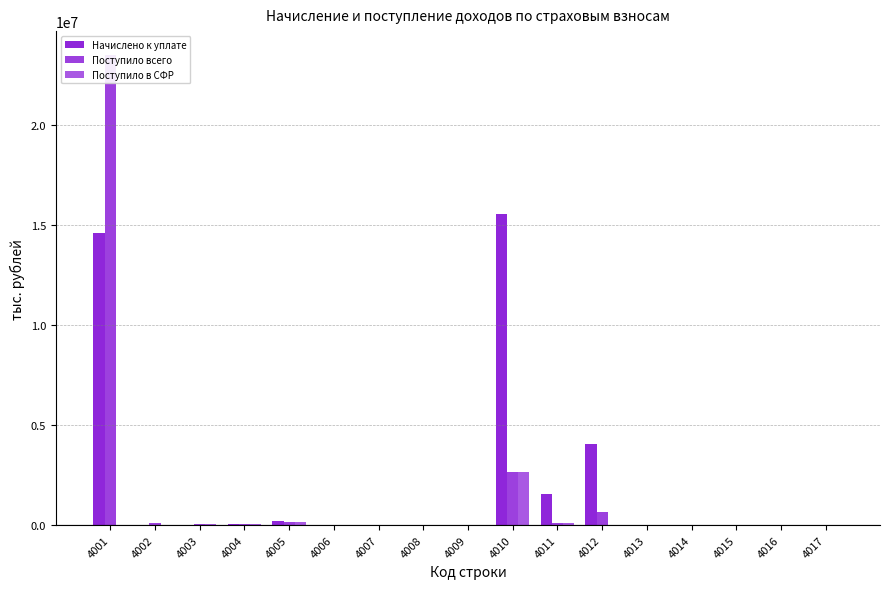

Reading left to right, transcribe all the data shown in this chart.

Начислено к уплате: 4001=14600010	4002=13933	4003=900	4004=68419	4005=197776	4006=343	4007=0	4008=9606	4009=17410	4010=15525918	4011=1569292	4012=4058571	4013=0	4014=0	4015=106	4016=5	4017=41
Поступило всего: 4001=23514607	4002=97542	4003=33316	4004=51140	4005=158205	4006=355	4007=0	4008=15851	4009=28431	4010=2670176	4011=96263	4012=673779	4013=-45	4014=-85	4015=225	4016=-66	4017=-35
Поступило в СФР: 4001=0	4002=0	4003=33316	4004=51140	4005=158205	4006=355	4007=0	4008=15851	4009=0	4010=2670176	4011=96263	4012=0	4013=-45	4014=-85	4015=225	4016=-66	4017=0